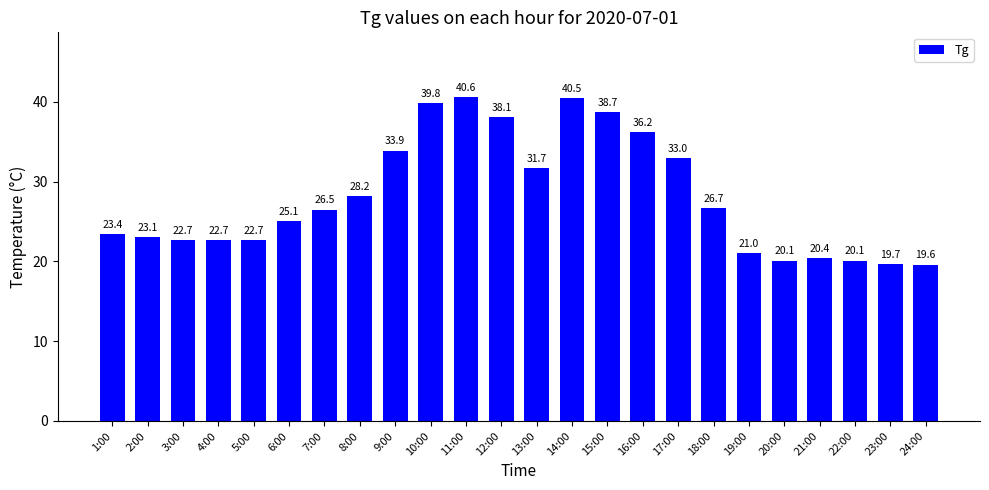

The value at 21:00 is 28.5. True or false?

False